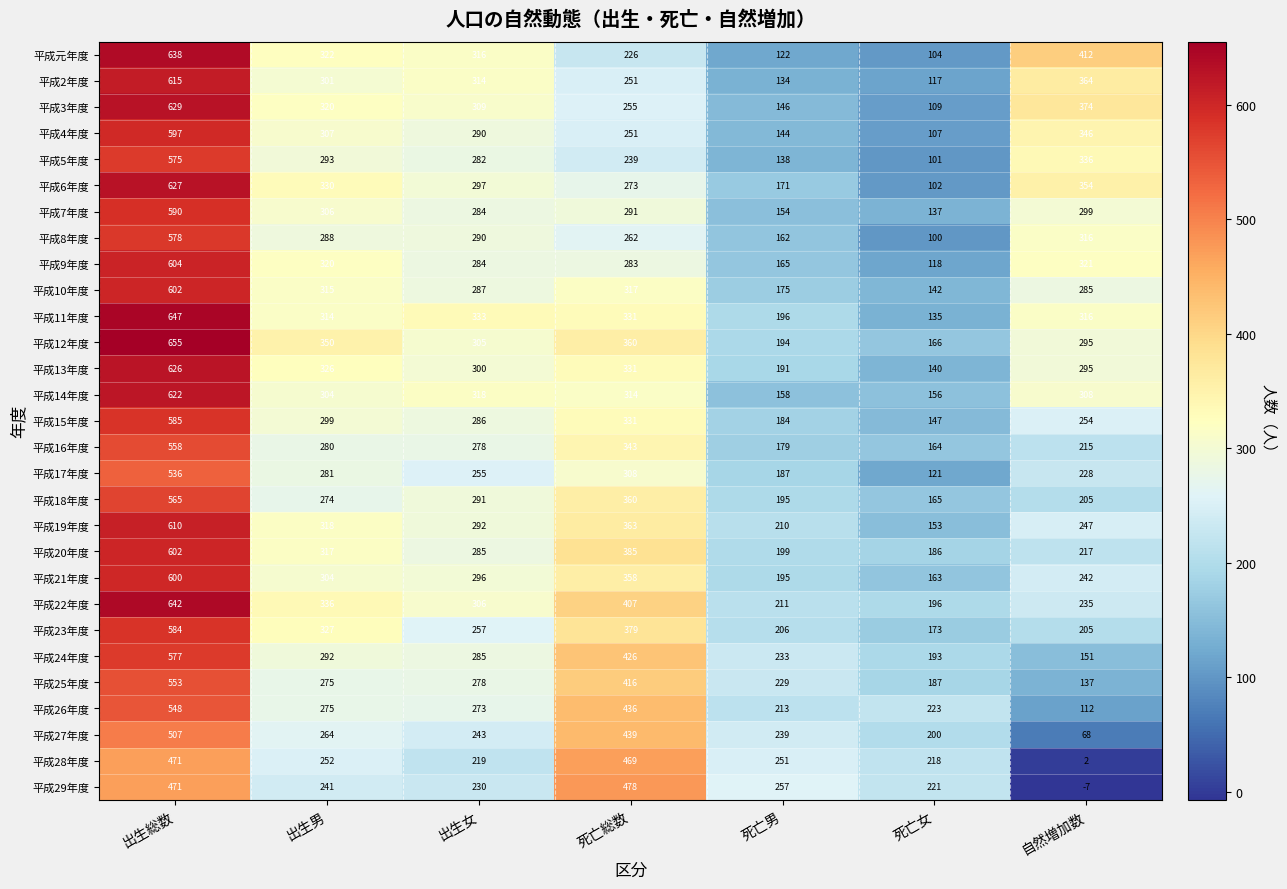

Which series has the largest total across all categories?

平成22年度